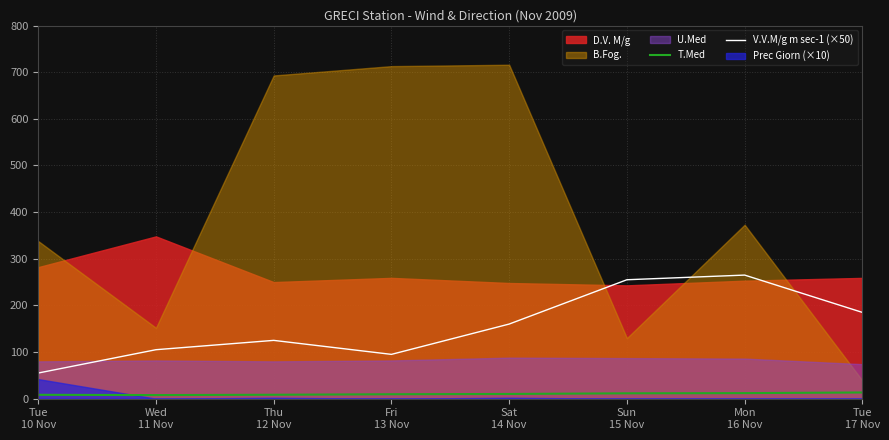

True or false: T.Med and V.V.M/g m sec-1 (×50) intersect in this chart.

False